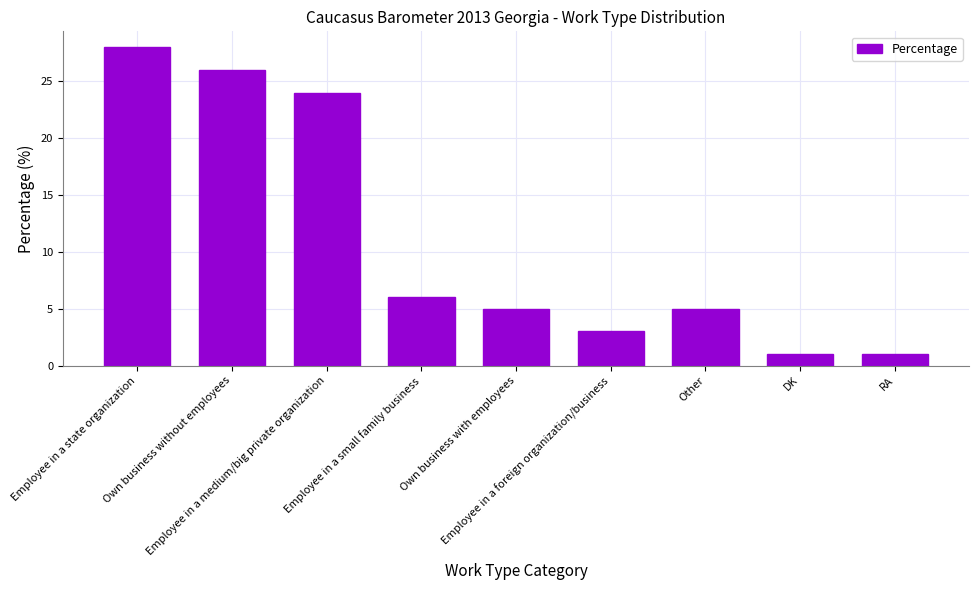

Reading left to right, transcribe all the data shown in this chart.

28	26	24	6	5	3	5	1	1